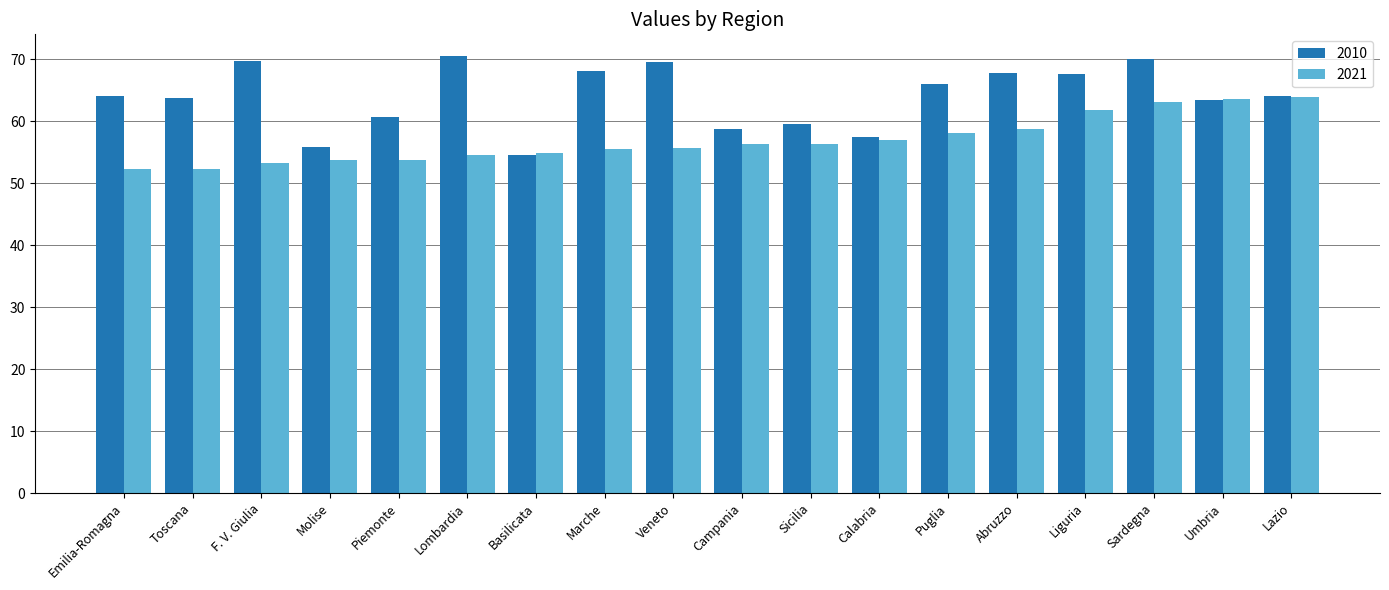

Are the bars grouped side by side (vs. stacked)?

Yes